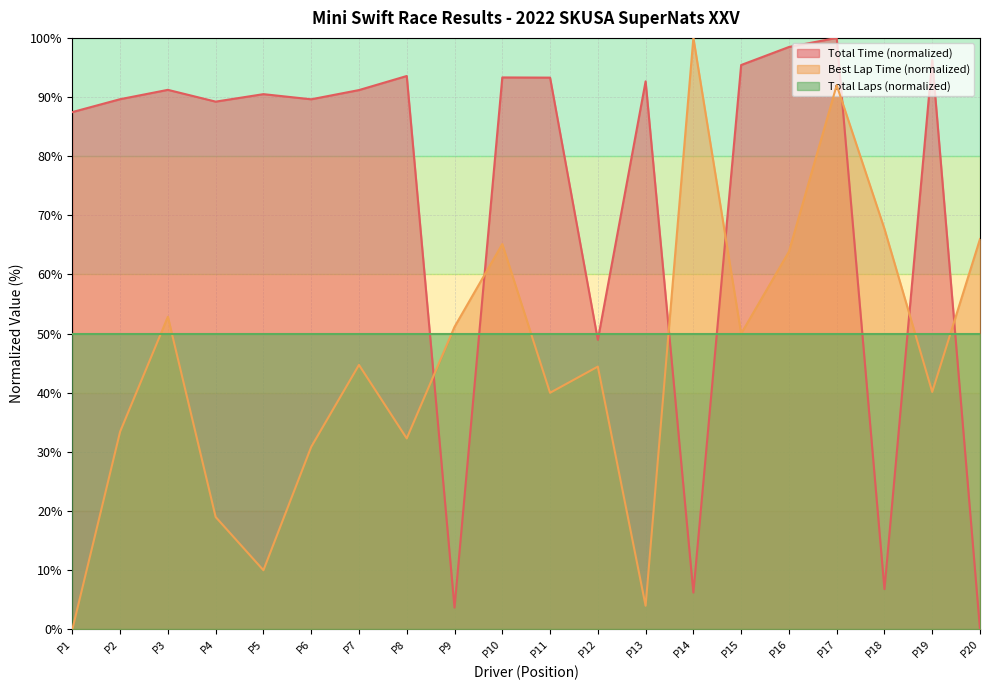

How many categories are shown in the chart?

20